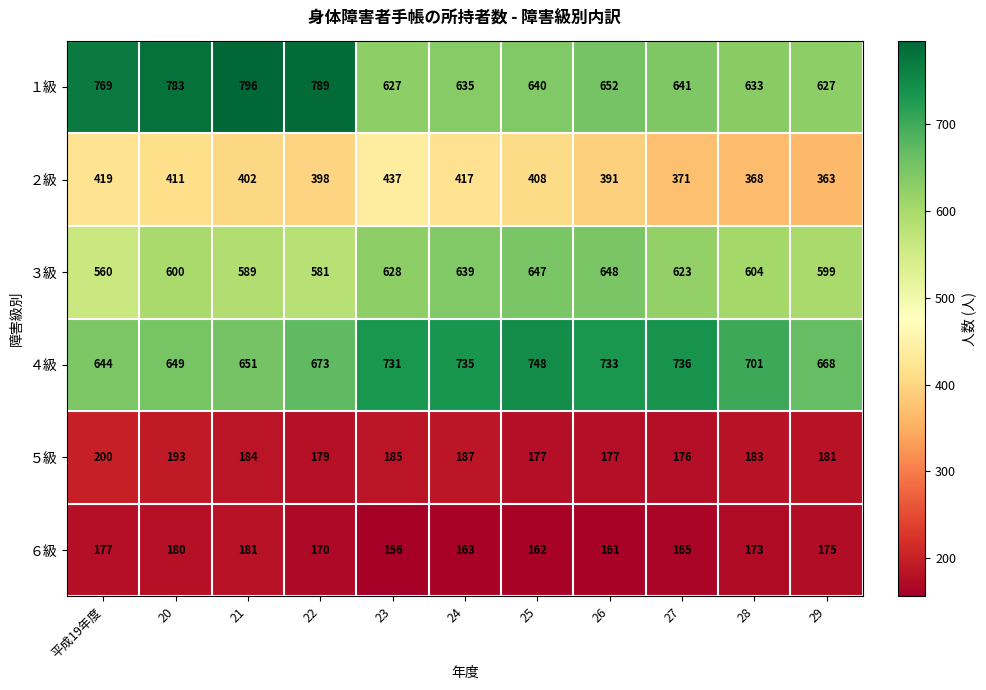

What is the total value across all series at 24?

2776